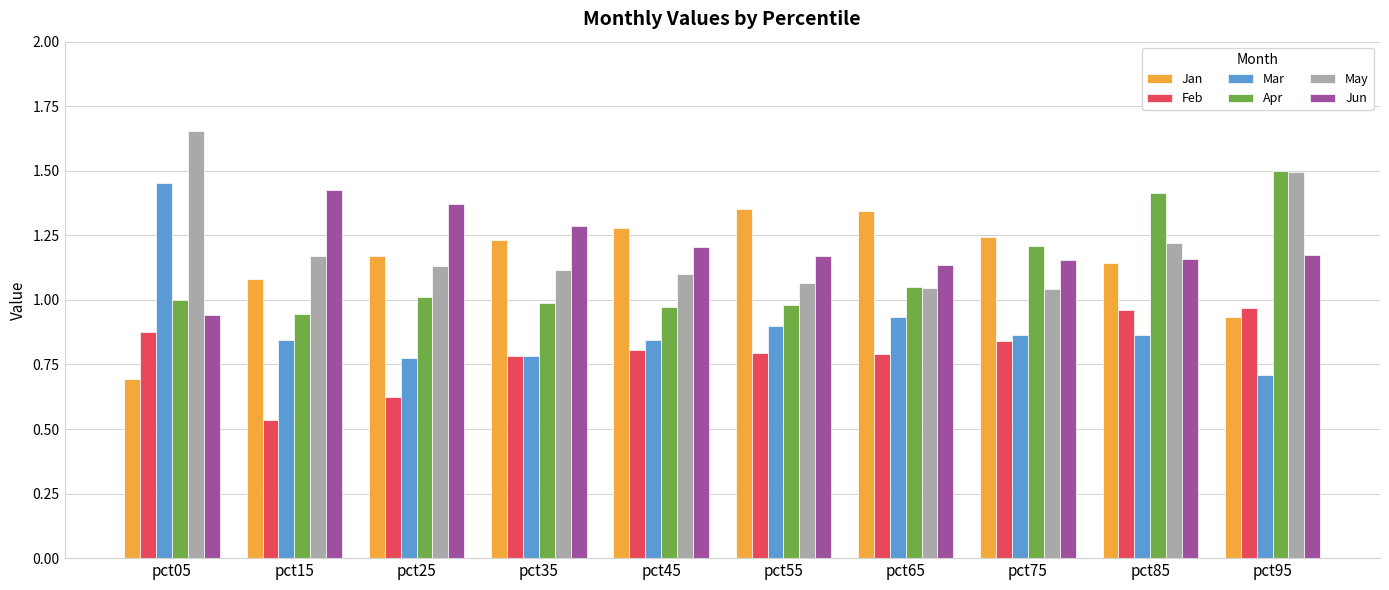

The May series shows 1.8 at pct75. True or false?

False